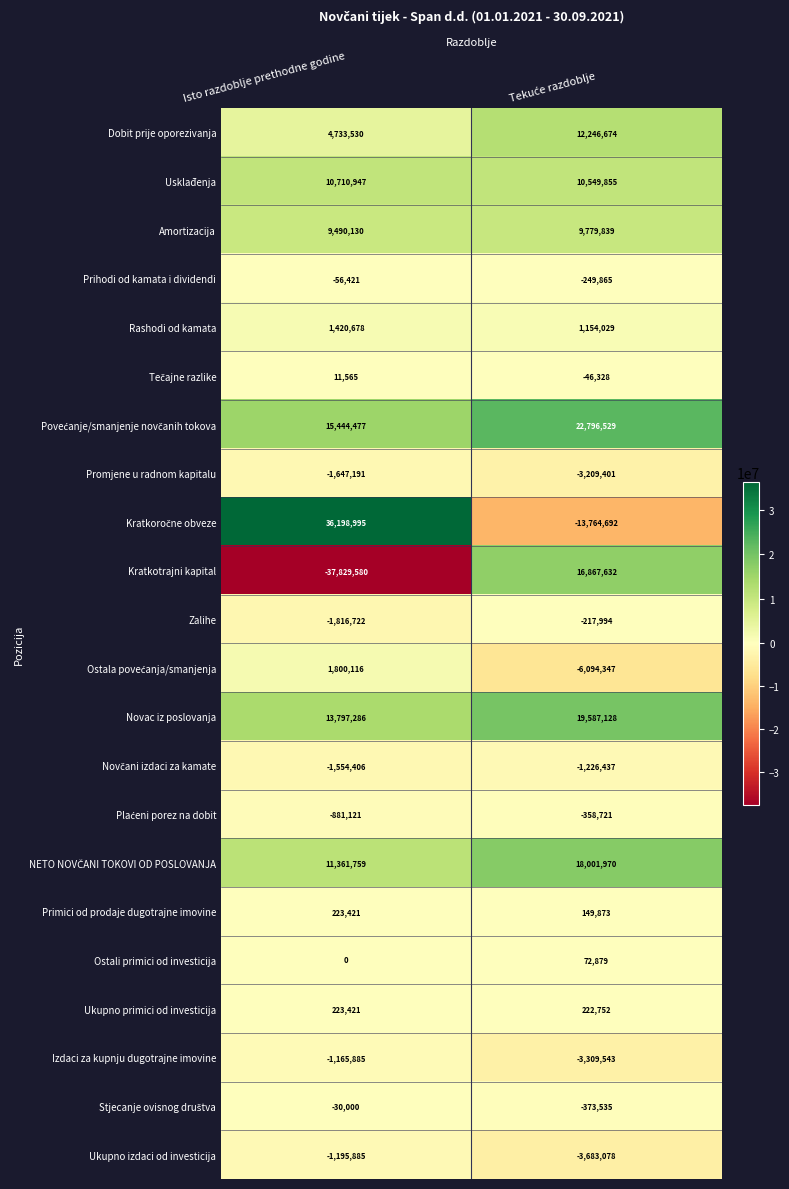

Which series has the widest spread of values?

Kratkotrajni kapital